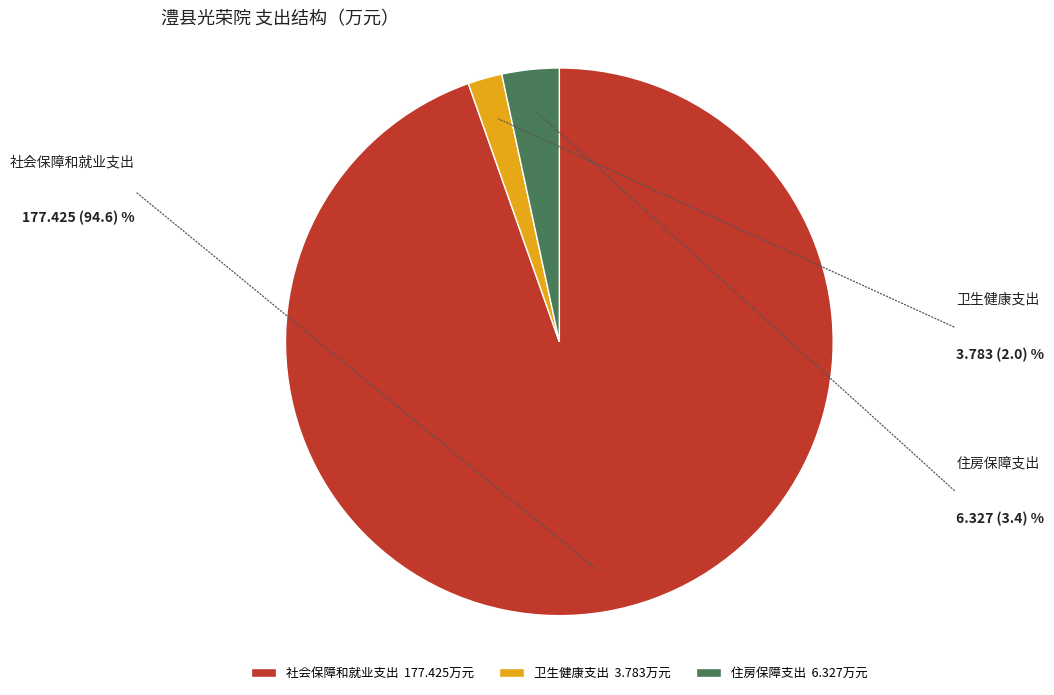

What is the change in value from 社会保障和就业支出 to 住房保障支出?

-171.1